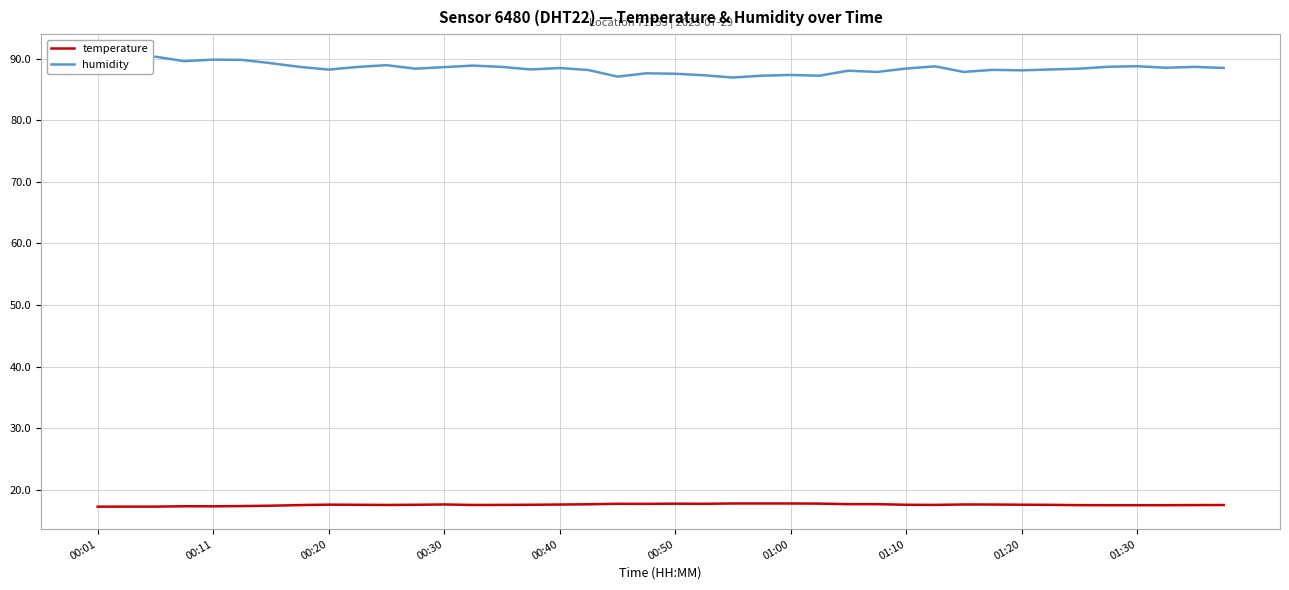

True or false: temperature and humidity cross at least once.

False